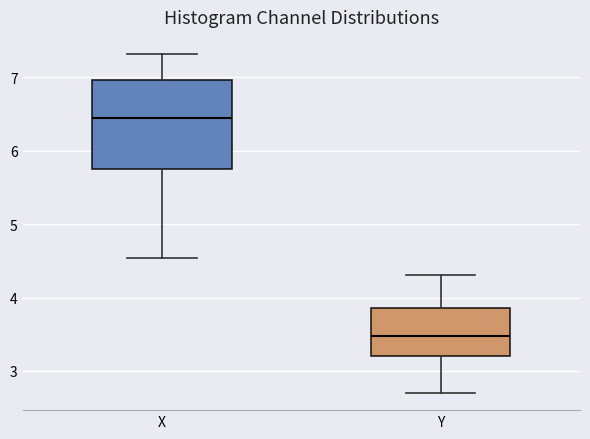

Reading left to right, read every box against the y-axis: the position of its median line, the range the box covers, and the ends of its whiskers. The values are not printed on the chart, so give them approximately, as read against the axis.

X: median 6.4, box 5.7 to 7.0, whiskers 4.5 to 7.3
Y: median 3.5, box 3.2 to 3.9, whiskers 2.7 to 4.3